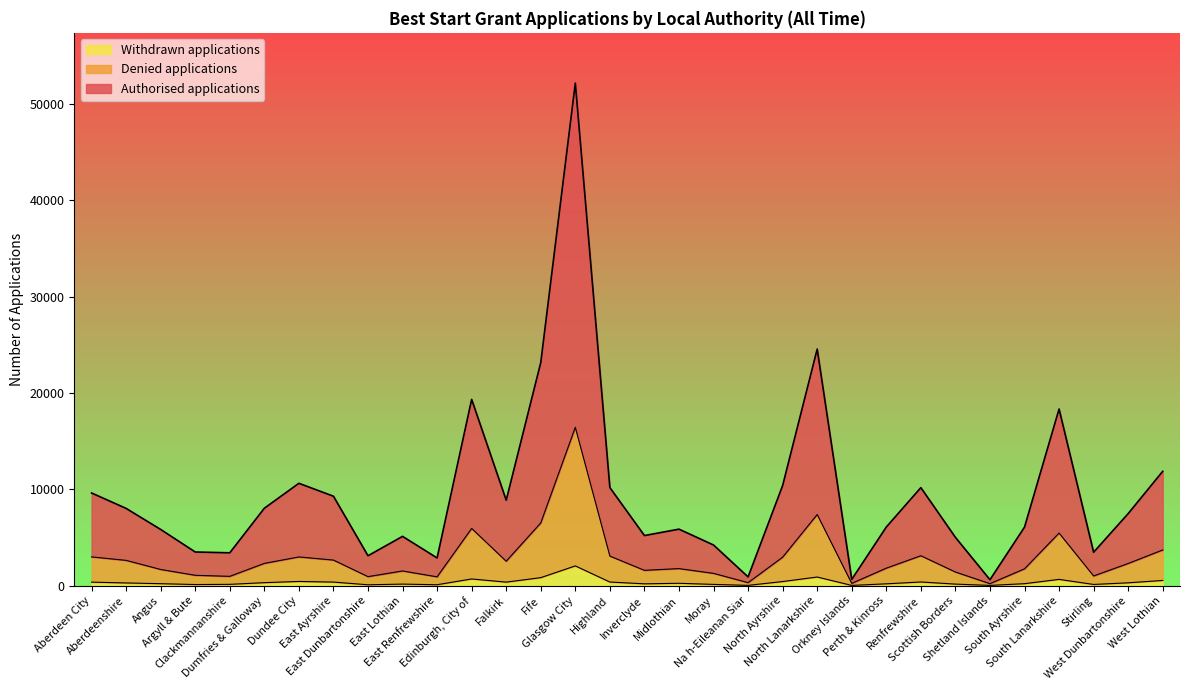

What is the label of the 11th point from the left?

East Renfrewshire